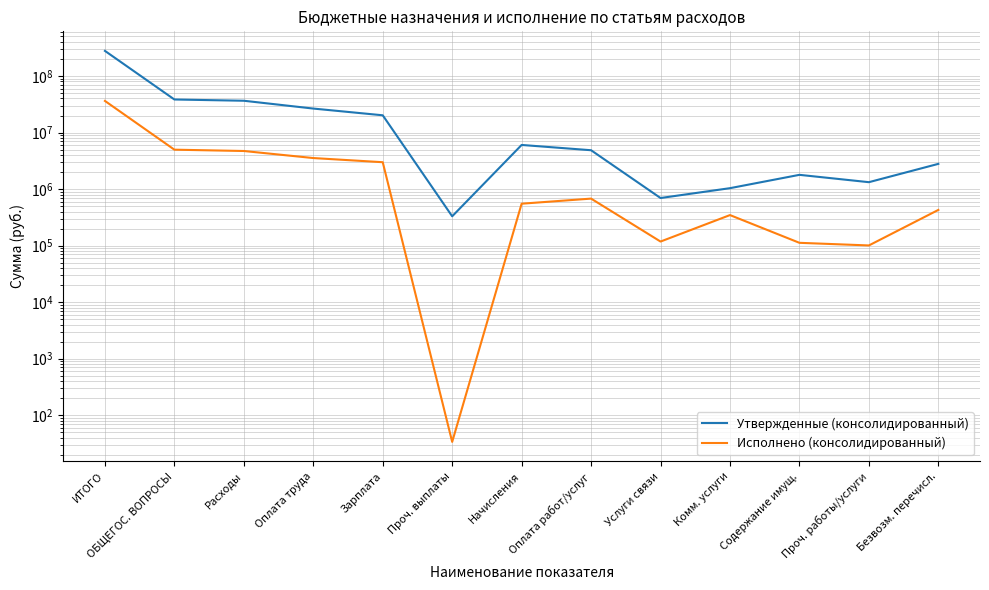

How many series are shown in this chart?

2